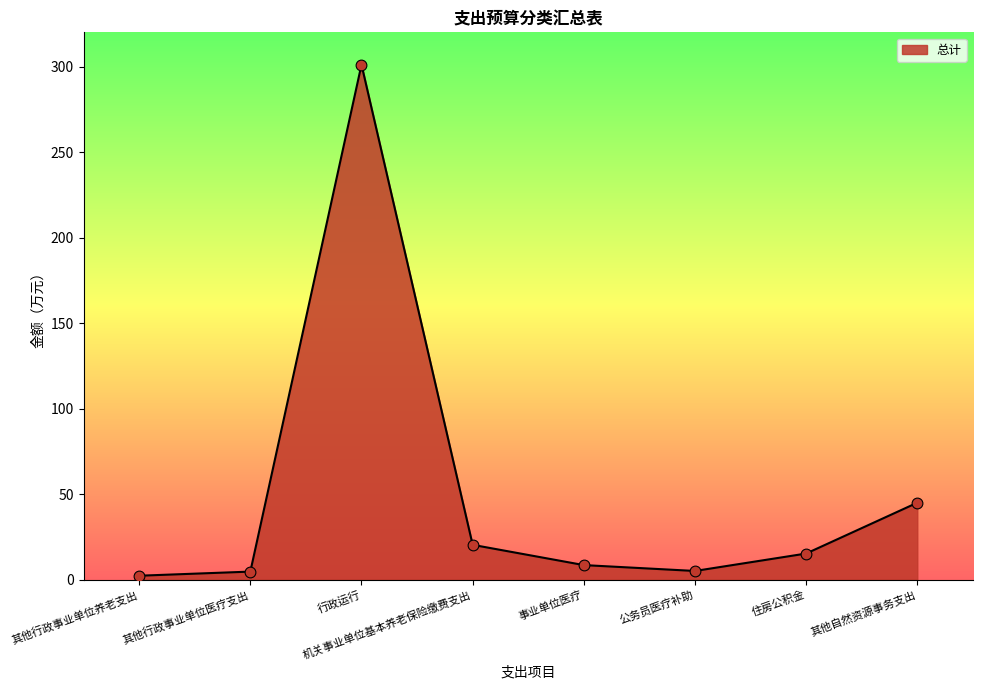

What is the change in value from 行政运行 to 其他自然资源事务支出?

-256.1